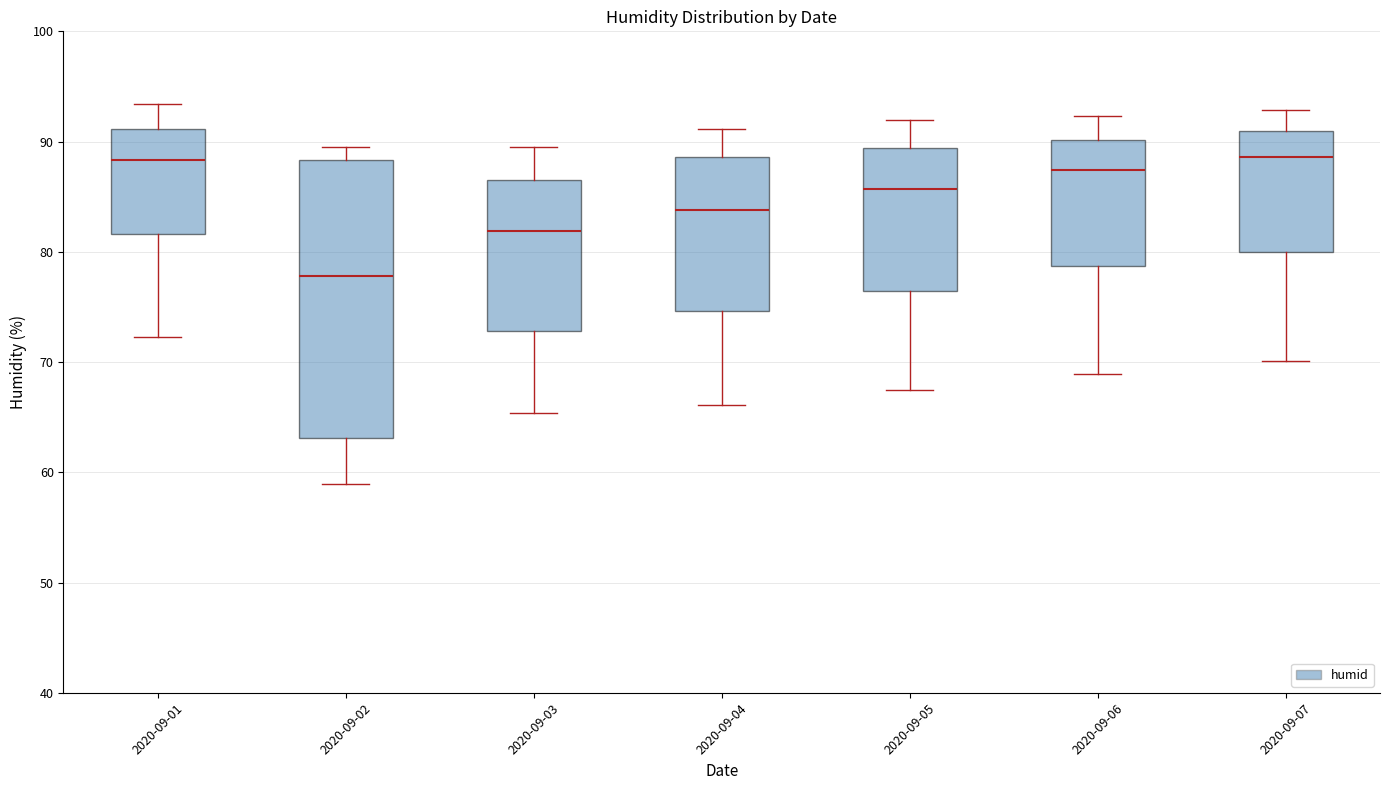

Reading left to right, read every box against the y-axis: the position of its median line, the range the box covers, and the ends of its whiskers. The values are not printed on the chart, so give them approximately, as read against the axis.

2020-09-01: median 88, box 82 to 91, whiskers 72 to 93
2020-09-02: median 78, box 63 to 88, whiskers 59 to 90
2020-09-03: median 82, box 73 to 87, whiskers 65 to 90
2020-09-04: median 84, box 75 to 89, whiskers 66 to 91
2020-09-05: median 86, box 76 to 89, whiskers 68 to 92
2020-09-06: median 87, box 79 to 90, whiskers 69 to 92
2020-09-07: median 89, box 80 to 91, whiskers 70 to 93